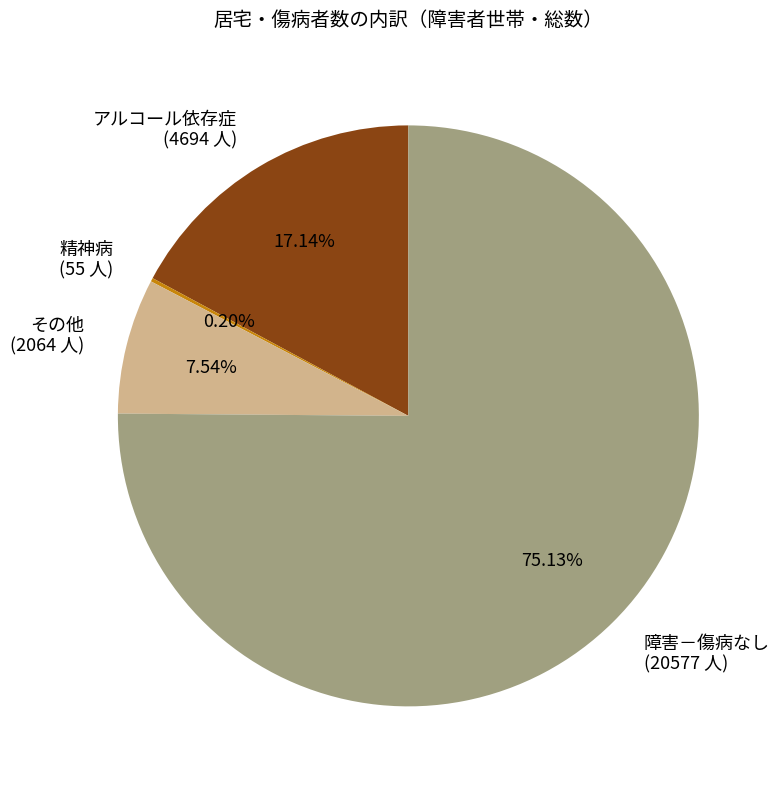

Do 障害－傷病なし and その他 together represent more than half of the pie?

Yes